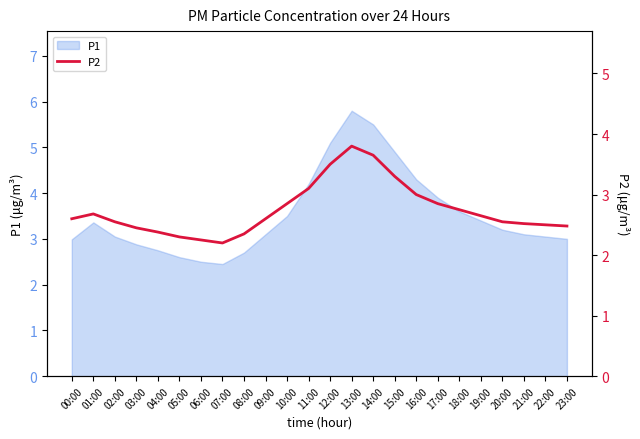

Is it true that P1 equals 4.3 at 16:00?

True